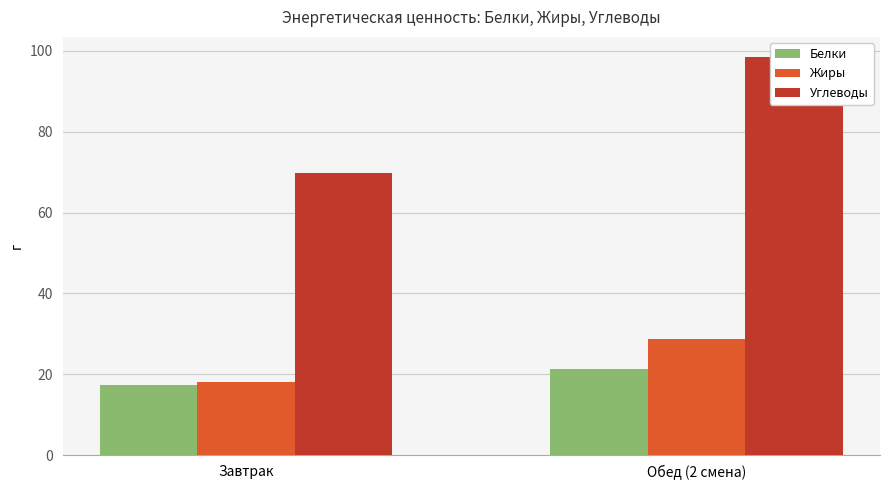

What are all the series names shown in the legend?

Белки, Жиры, Углеводы